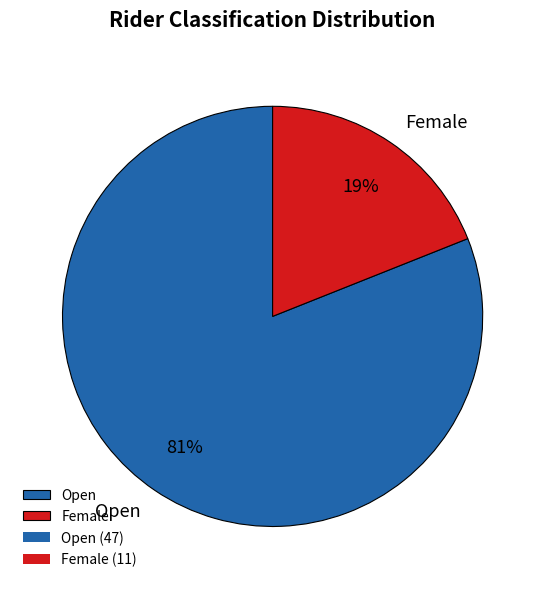

The Open slice represents 81% of the pie. True or false?

True